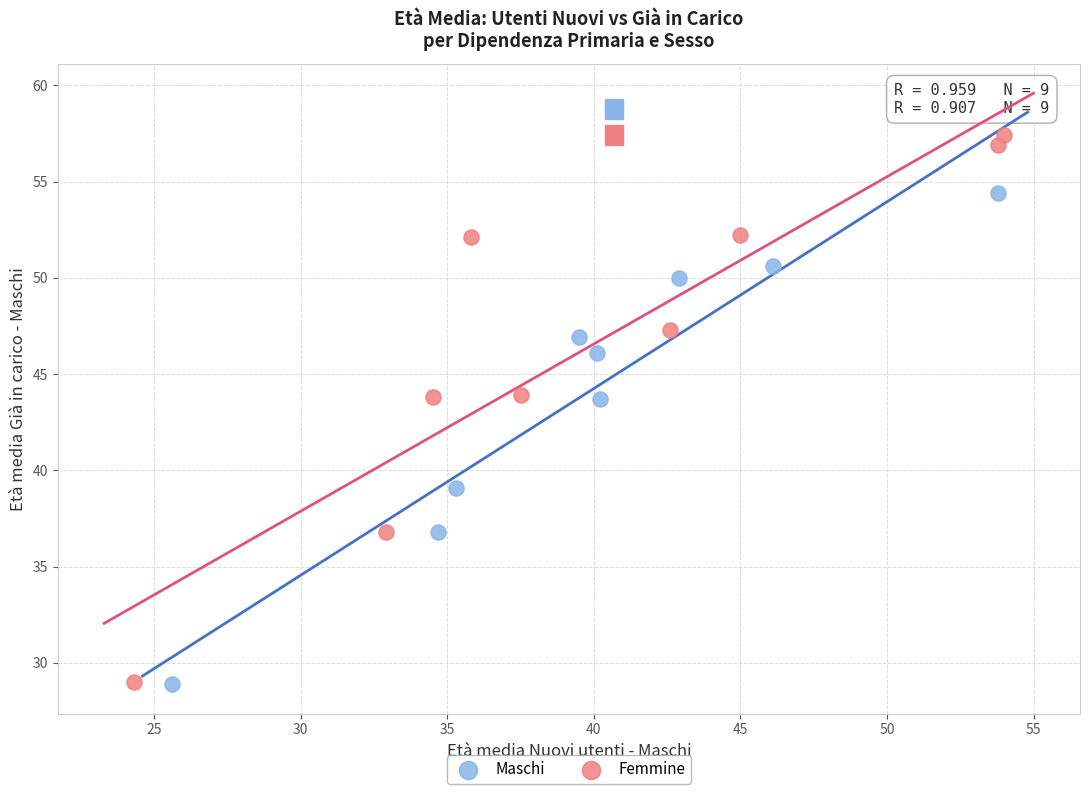

Which series contains the highest Y value?

Femmine